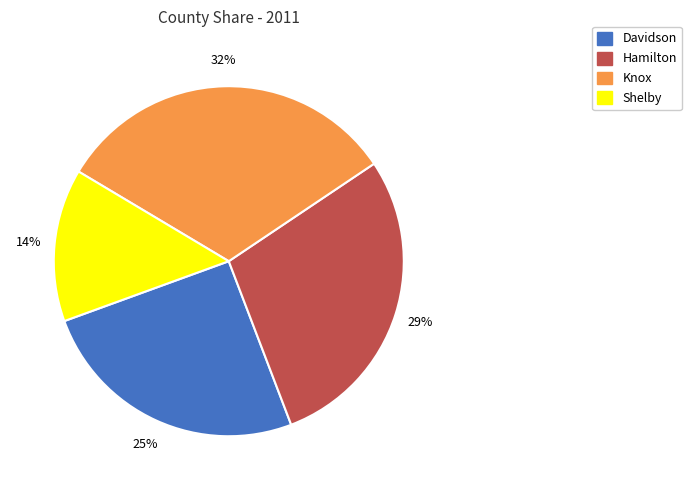

How many slices are in this pie chart?

4